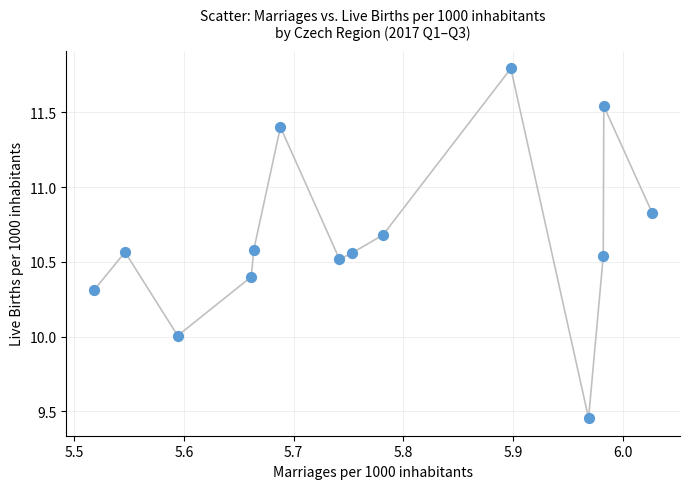

What is the range of Y values (max minus min)?

2.3